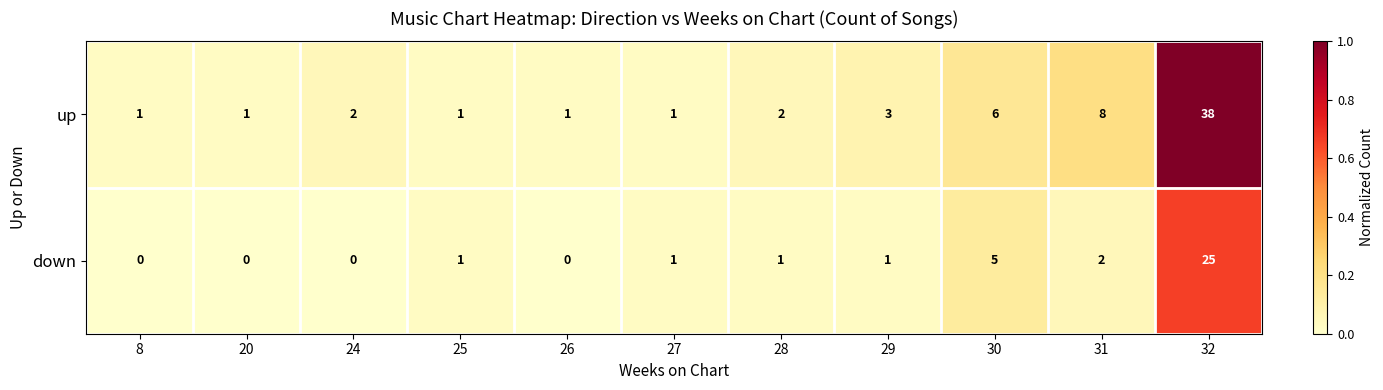

At which category is the sum across all series the highest?

32